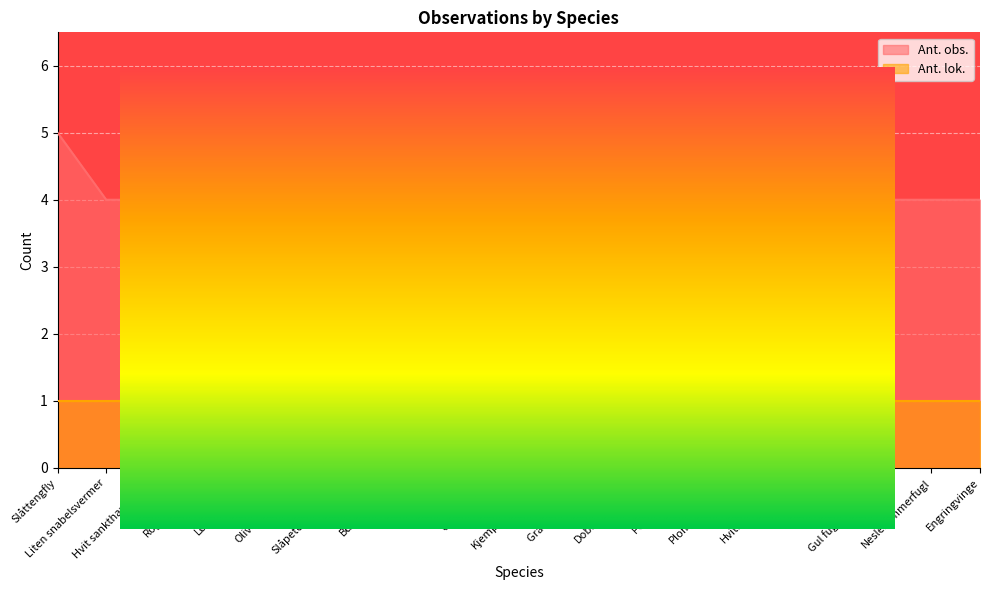

List the labels in order of value, smallest first.

Liten snabelsvermer, Hvit sankthansmåler, Rognebærmøll, Løvskogmåler, Olivenprydvikler, Slåpetornsigdvinge, Bueskogmåler, Skyggefly, Ospesvermer, Kjempebladmåler, Grå knoppvikler, Dobbeltpunktfly, Perikumvikler, Plommefrøvikler, Hvitkantglansfly, Gammafly, Gul fugleskittvikler, Neslesommerfugl, Engringvinge, Slåttengfly